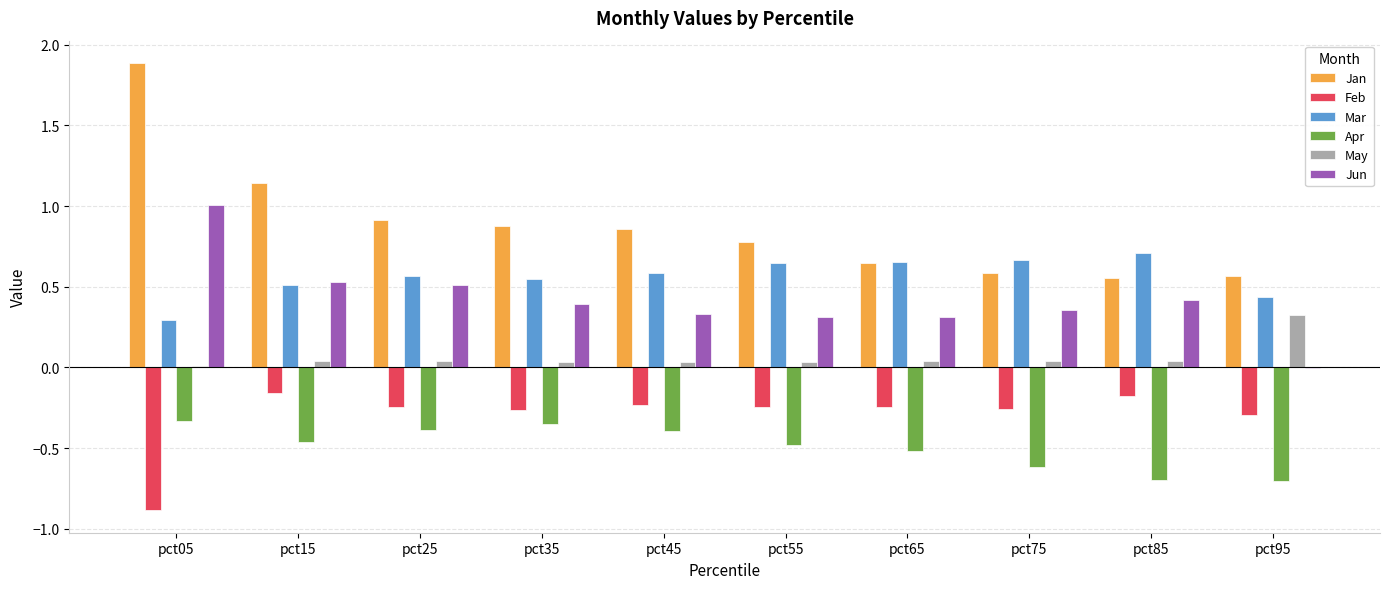

Is the value of Jun at pct05 greater than the value of Mar at pct25?

Yes